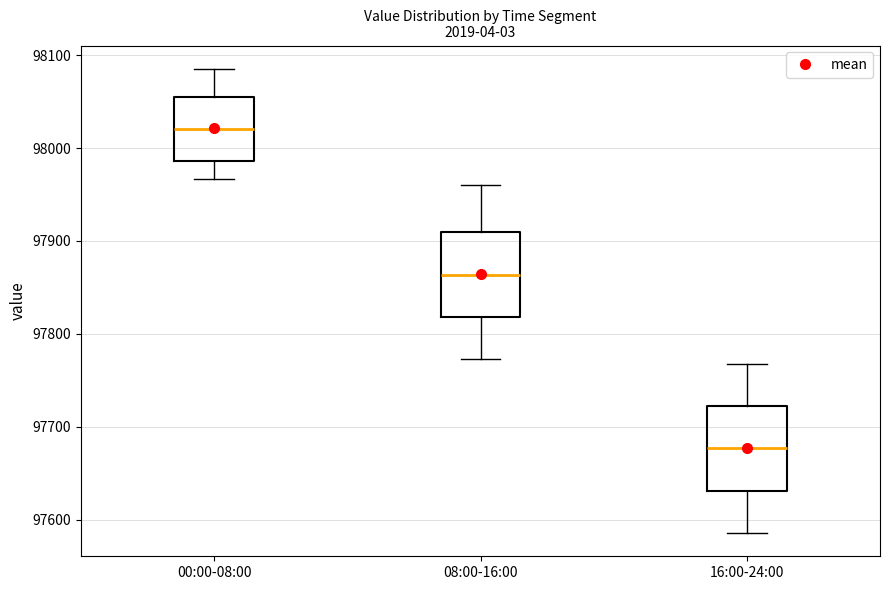

Where does the median line of the box for 00:00-08:00 sit on the y-axis? The values are not printed on the chart, so give them approximately, as read against the axis.

98020